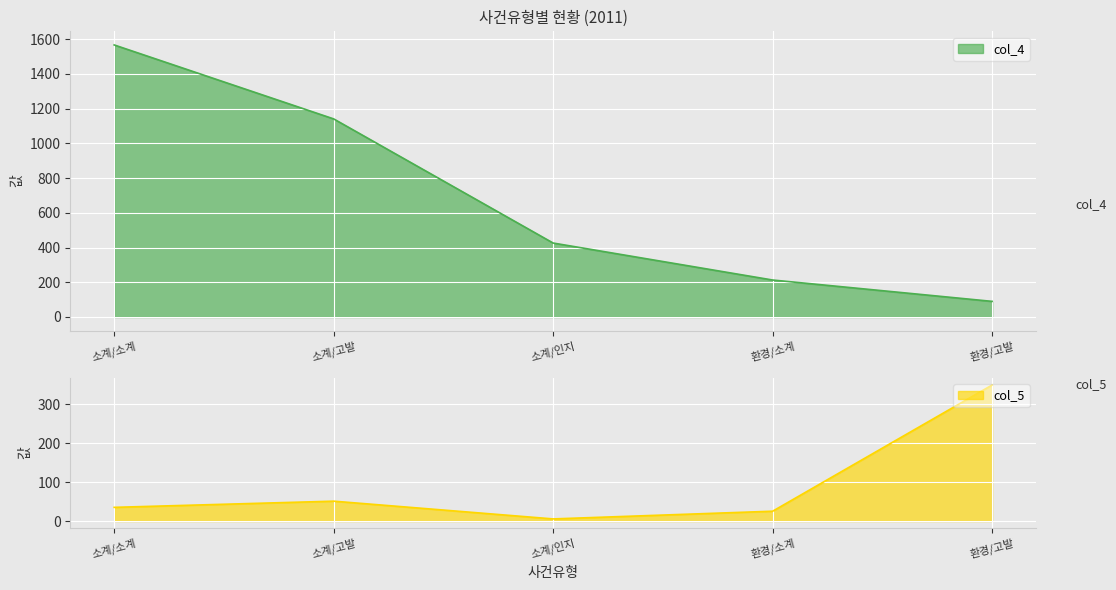

What is the sum of all col_4 values?

3437